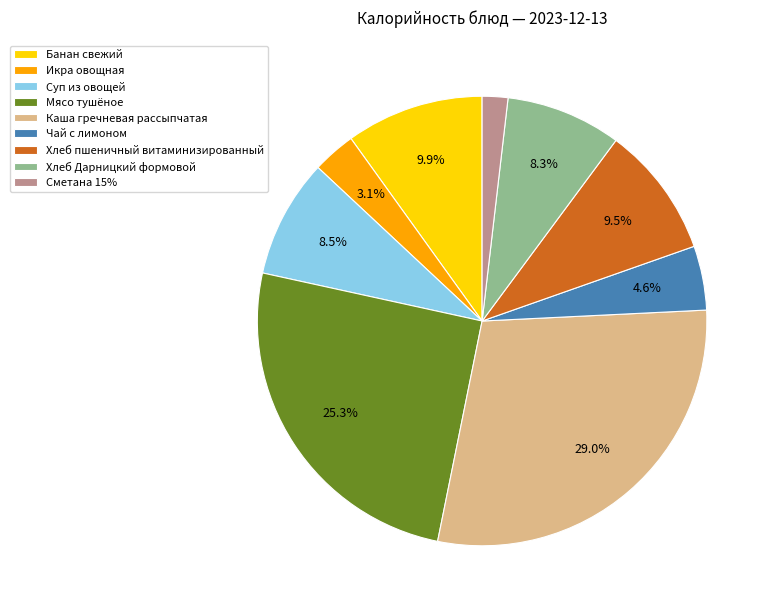

Count the number of slices in the pie.

9